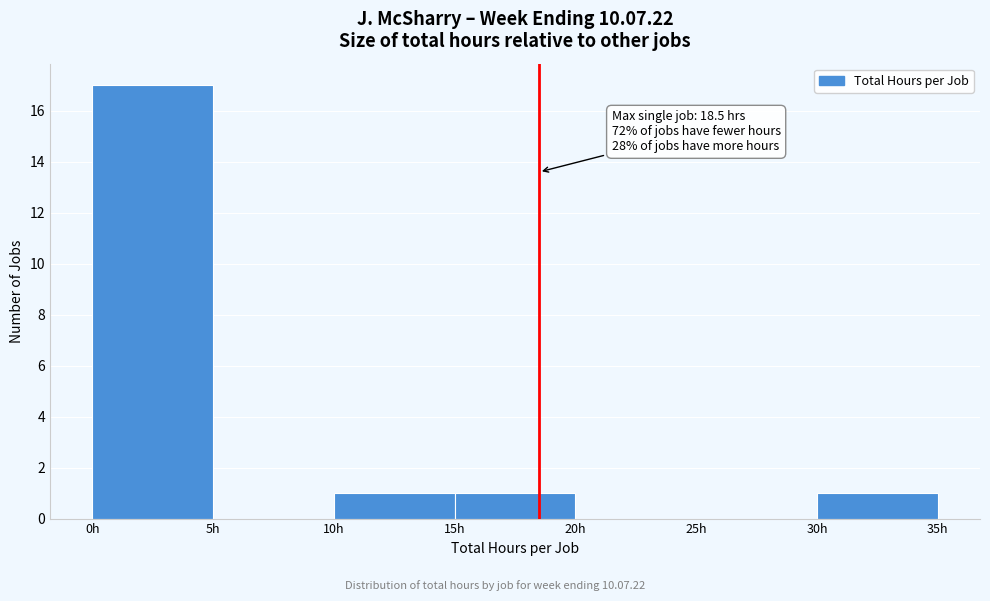

Which range on the x-axis has the tallest bar?

0 to 5